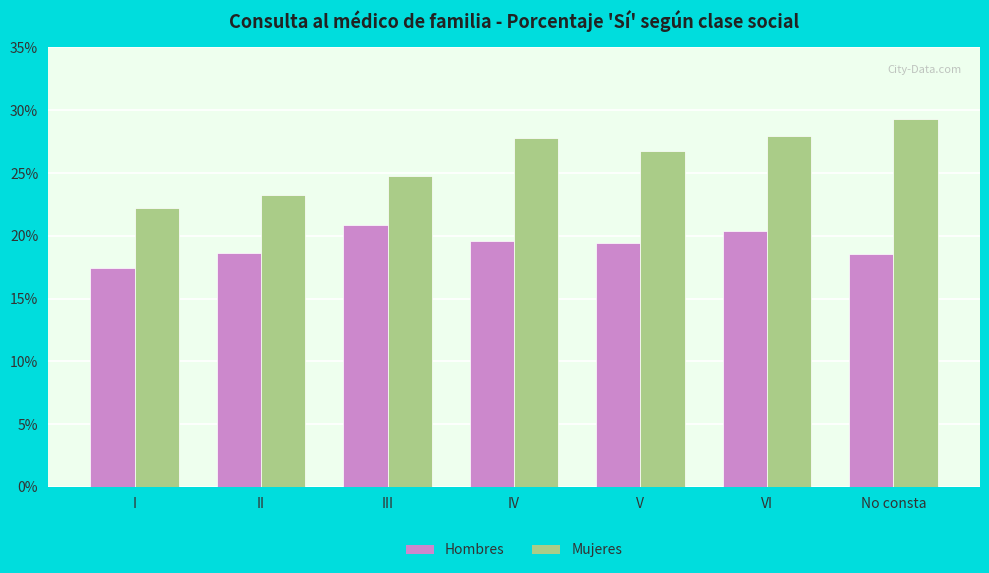

Which series changed the most between II and V?

Mujeres